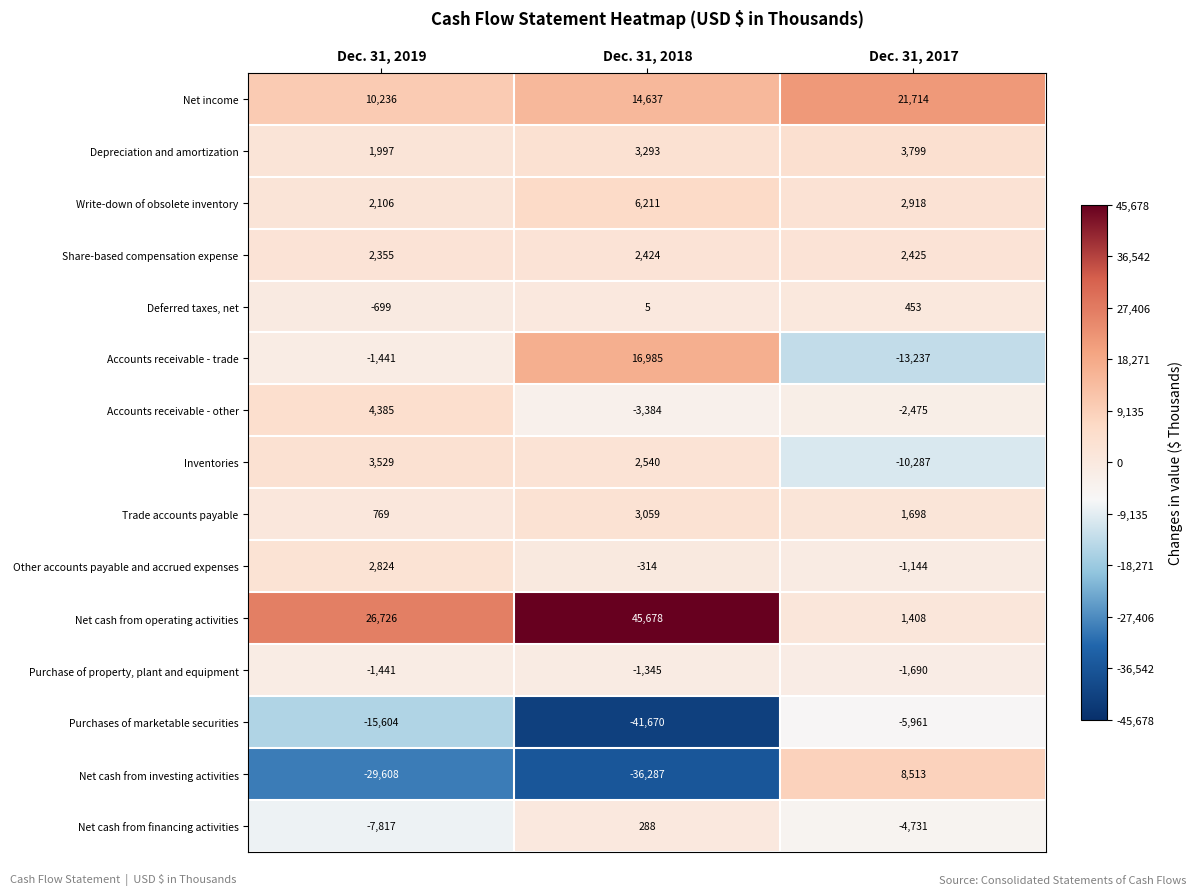

What is the sum of the Net income values at Dec. 31, 2018 and Dec. 31, 2019?

24873